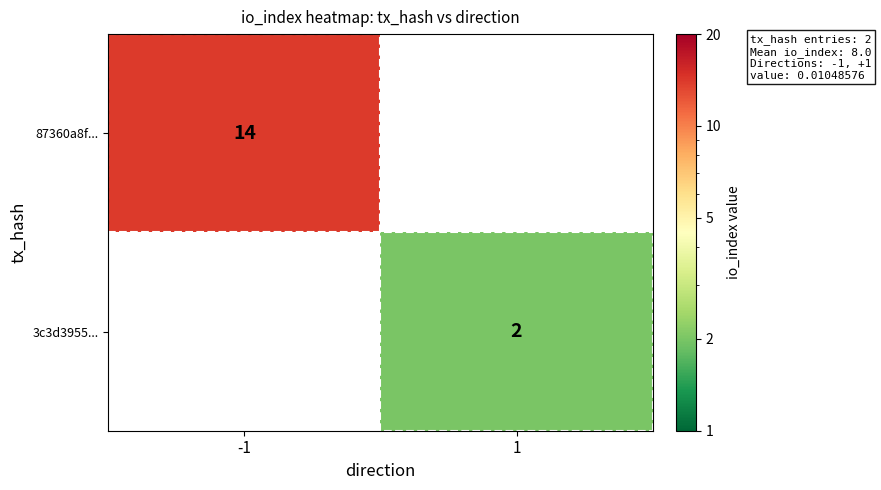

How many data points does each series have?

2